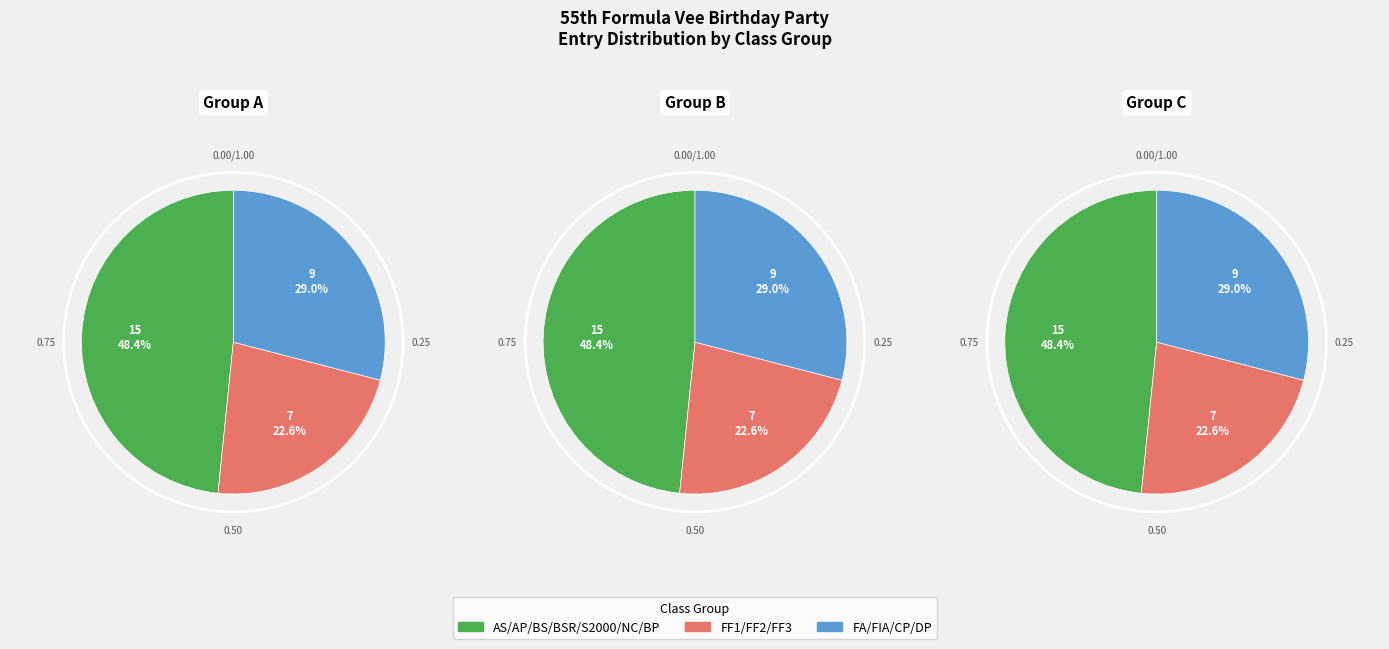

Which category has the biggest portion of the pie?

AS